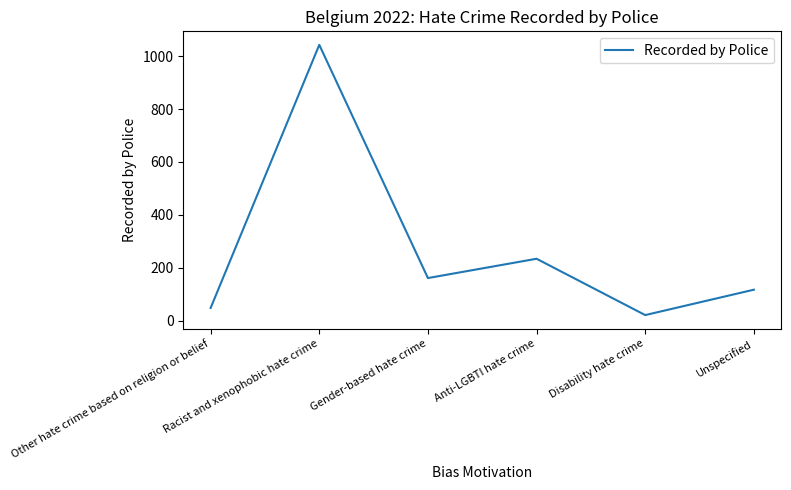

What is the sum of all values?

1624